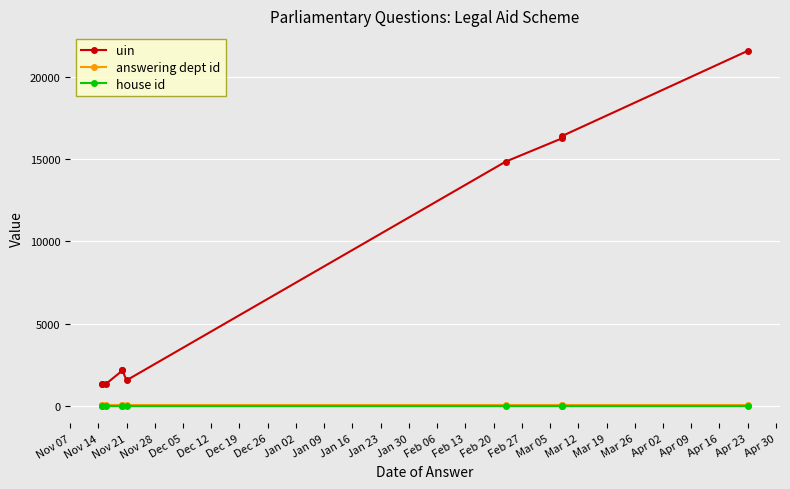

What is the average value of the answering dept id series?

54